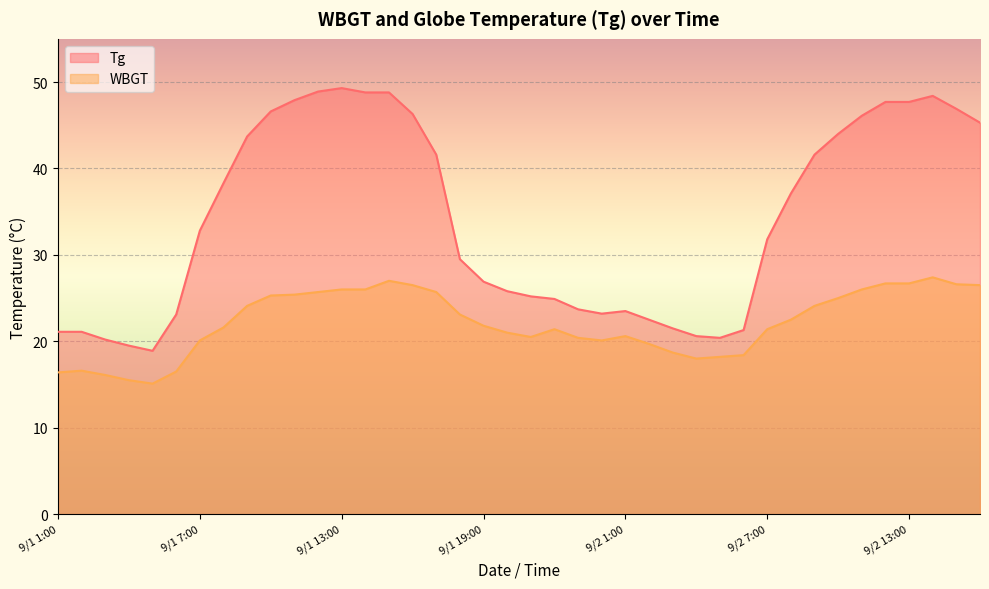

Reading right to left, what are all the values shown in this chart?

Tg: 45.3	46.9	48.4	47.7	47.7	46.1	44.0	41.6	37.1	31.8	21.3	20.4	20.6	21.5	22.5	23.5	23.2	23.7	24.9	25.2	25.8	26.9	29.5	41.6	46.3	48.8	48.8	49.3	48.9	47.9	46.6	43.7	38.3	32.8	23.1	18.9	19.5	20.2	21.1	21.1
WBGT: 26.5	26.6	27.4	26.7	26.7	26.0	25.0	24.1	22.5	21.4	18.4	18.2	18.0	18.7	19.7	20.6	20.1	20.4	21.4	20.5	21.0	21.8	23.1	25.7	26.5	27.0	26.0	26.0	25.7	25.4	25.3	24.1	21.6	20.1	16.5	15.1	15.5	16.1	16.6	16.4